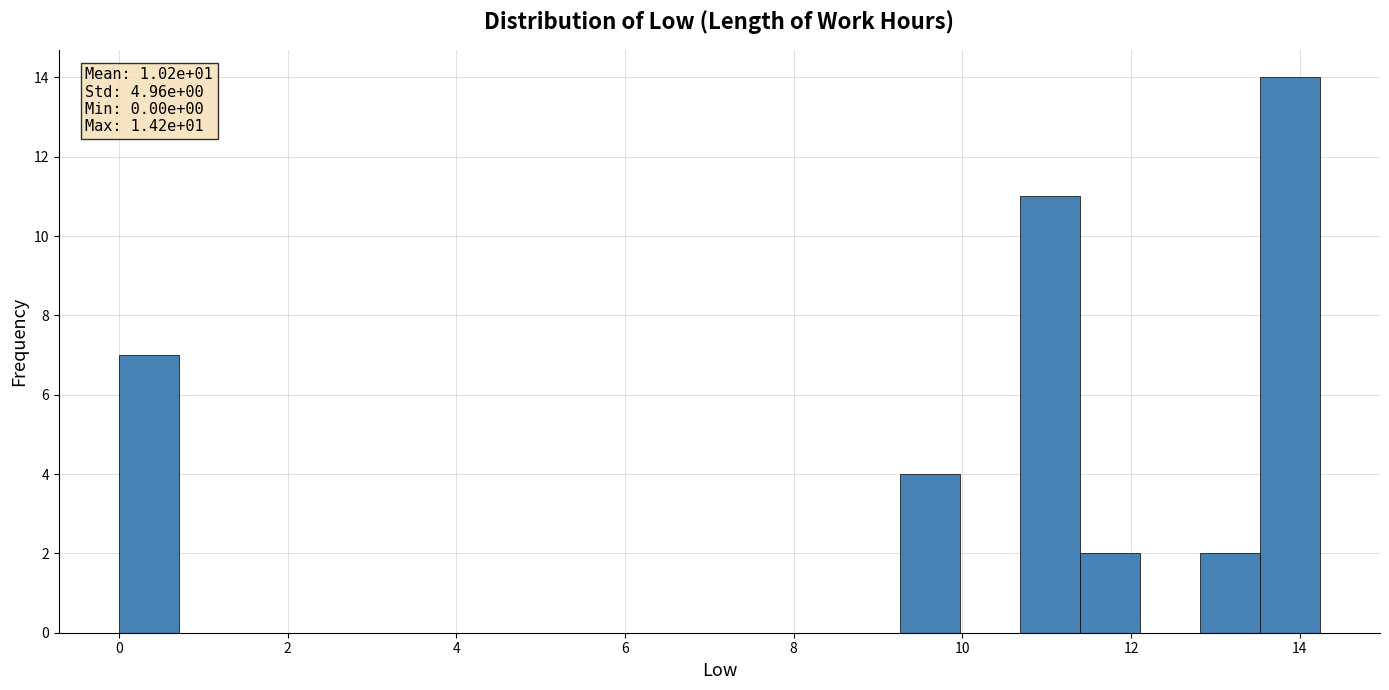

Around what value on the x-axis is the tallest bar? Give the approximate position of its centre, as read against the axis.

13.8